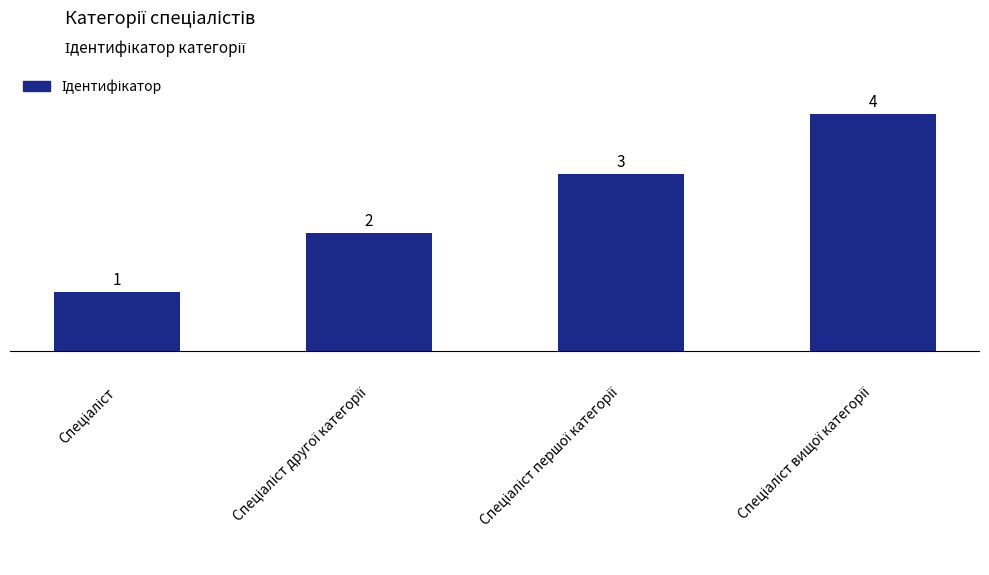

What is the value of the 4th bar from the left?

4